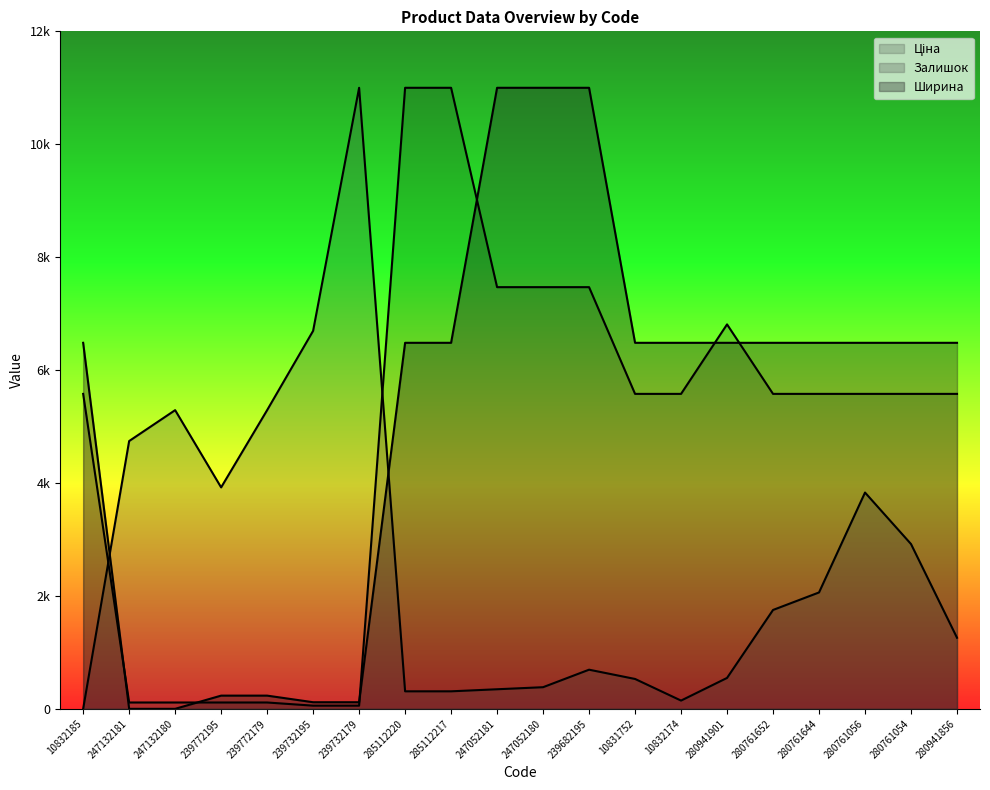

Which series has the largest total across all categories?

Ширина